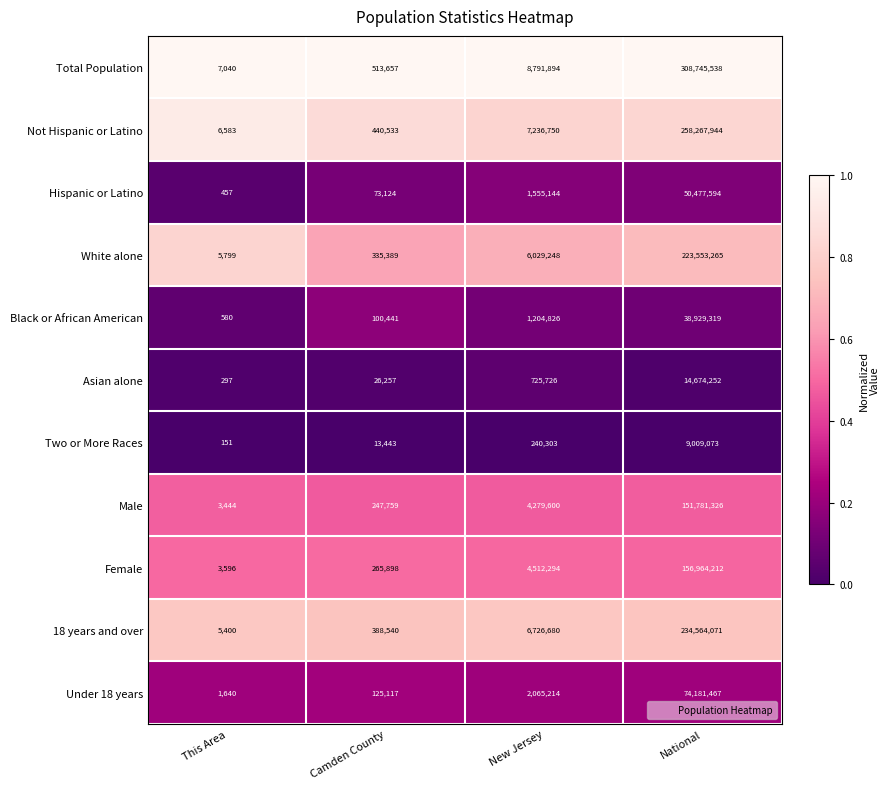

Which series changed the most between This Area and National?

Total Population